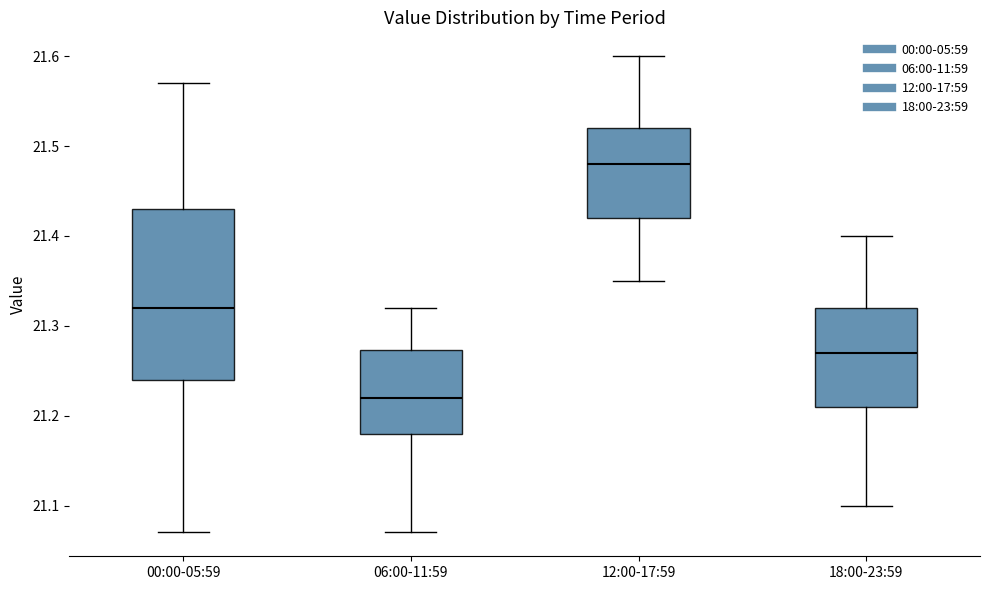

Which box has the lowest median line?

06:00-11:59